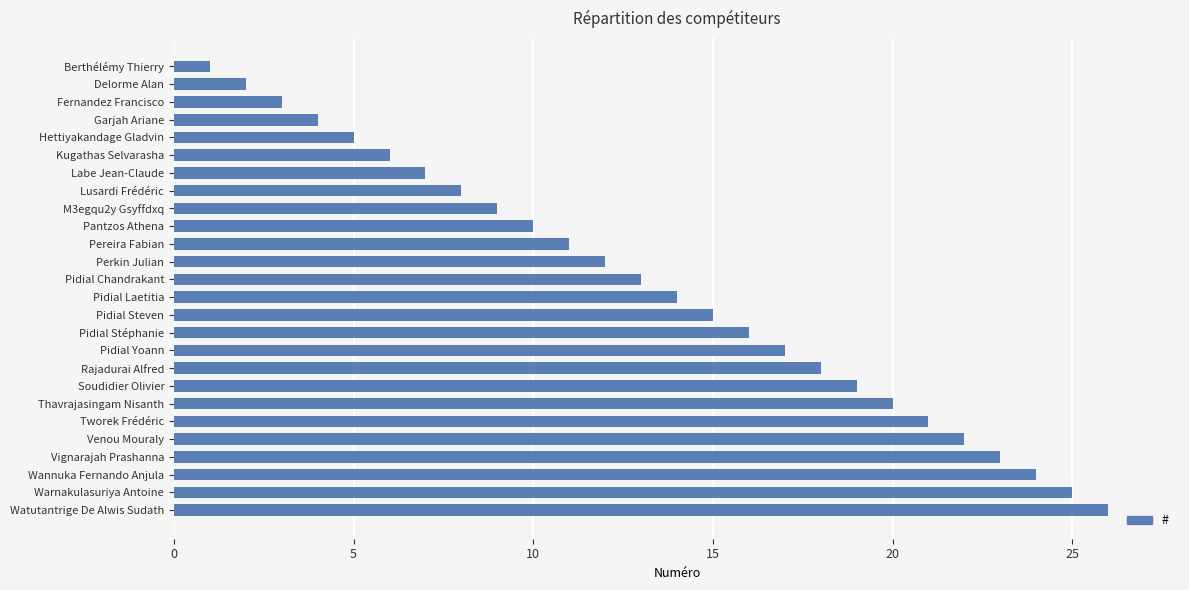

What is the approximate value at Vignarajah Prashanna?

23